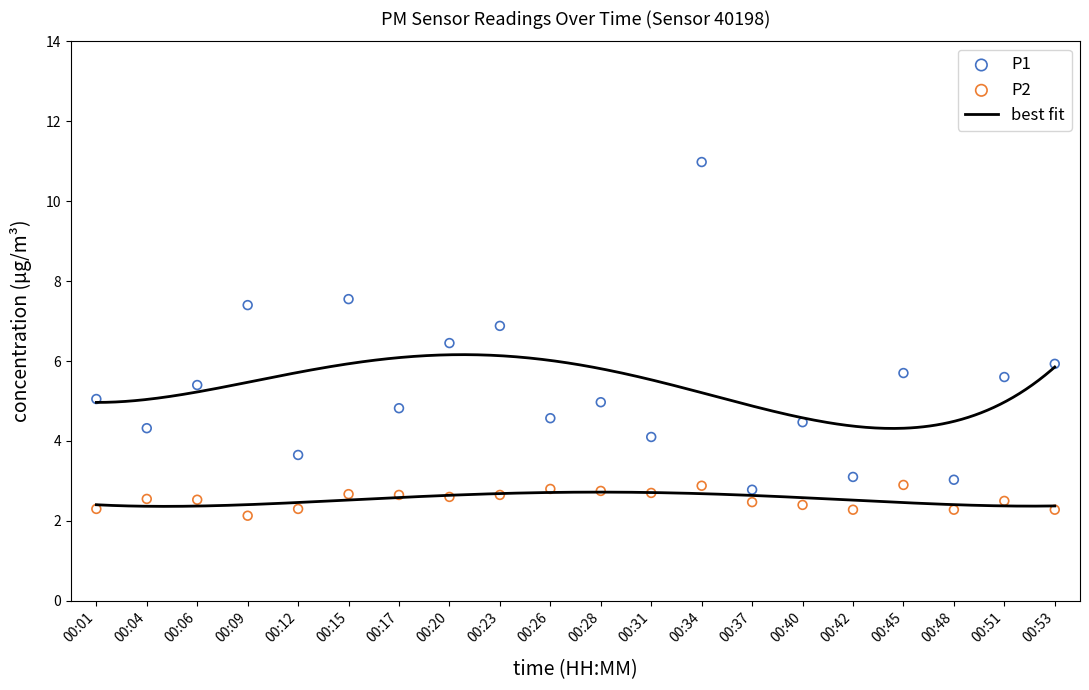

Which series contains the lowest Y value?

P2